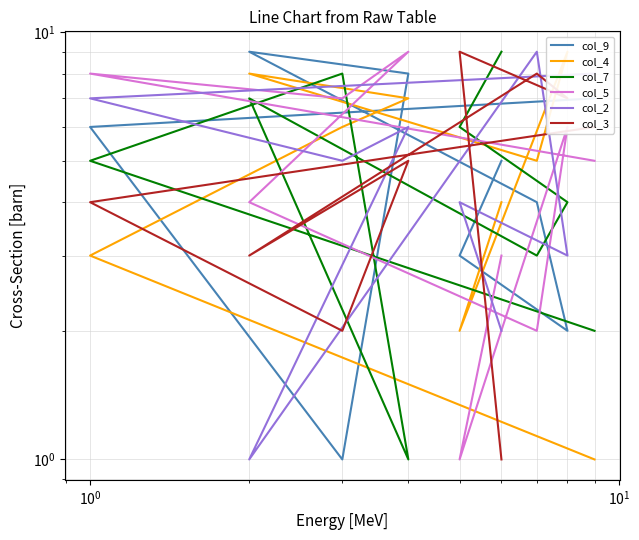

What is the difference between the second highest and minimum values in the col_5 series?

7